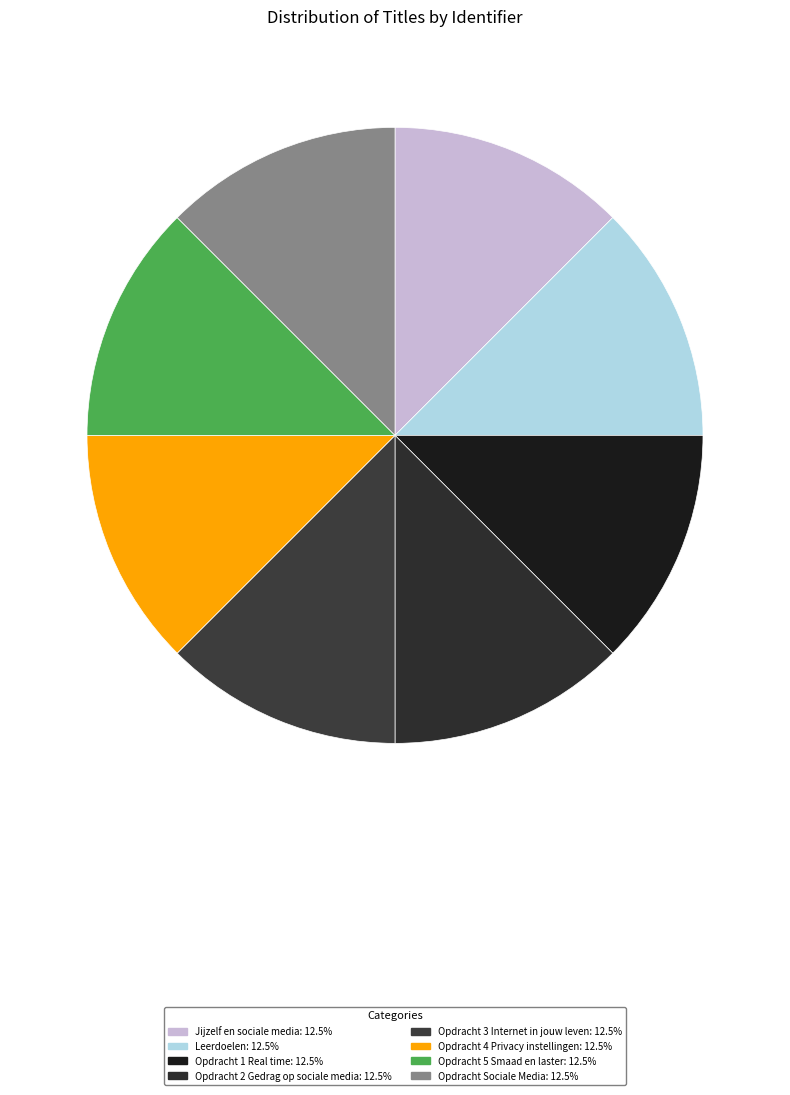

Count the number of slices in the pie.

8